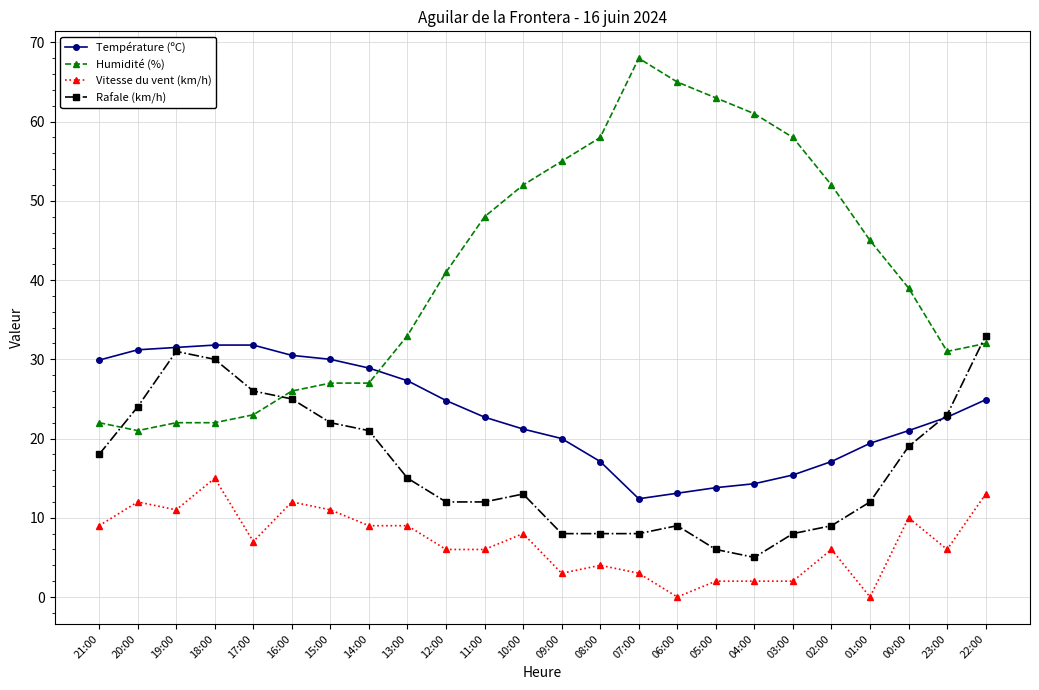

At which category does Vitesse du vent (km/h) reach its first local peak?

20:00